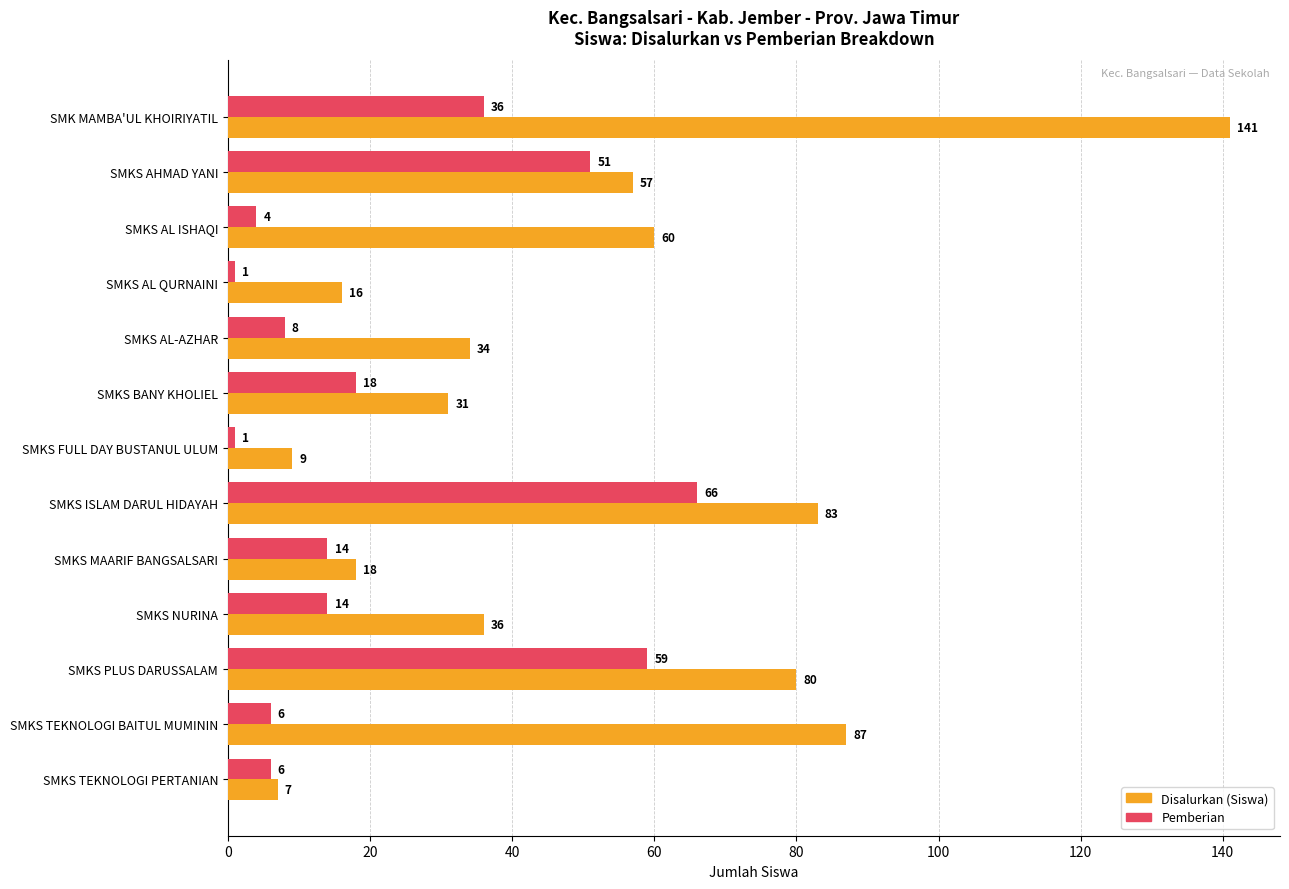

What is the difference between the maximum and minimum values in the Pemberian series?

65